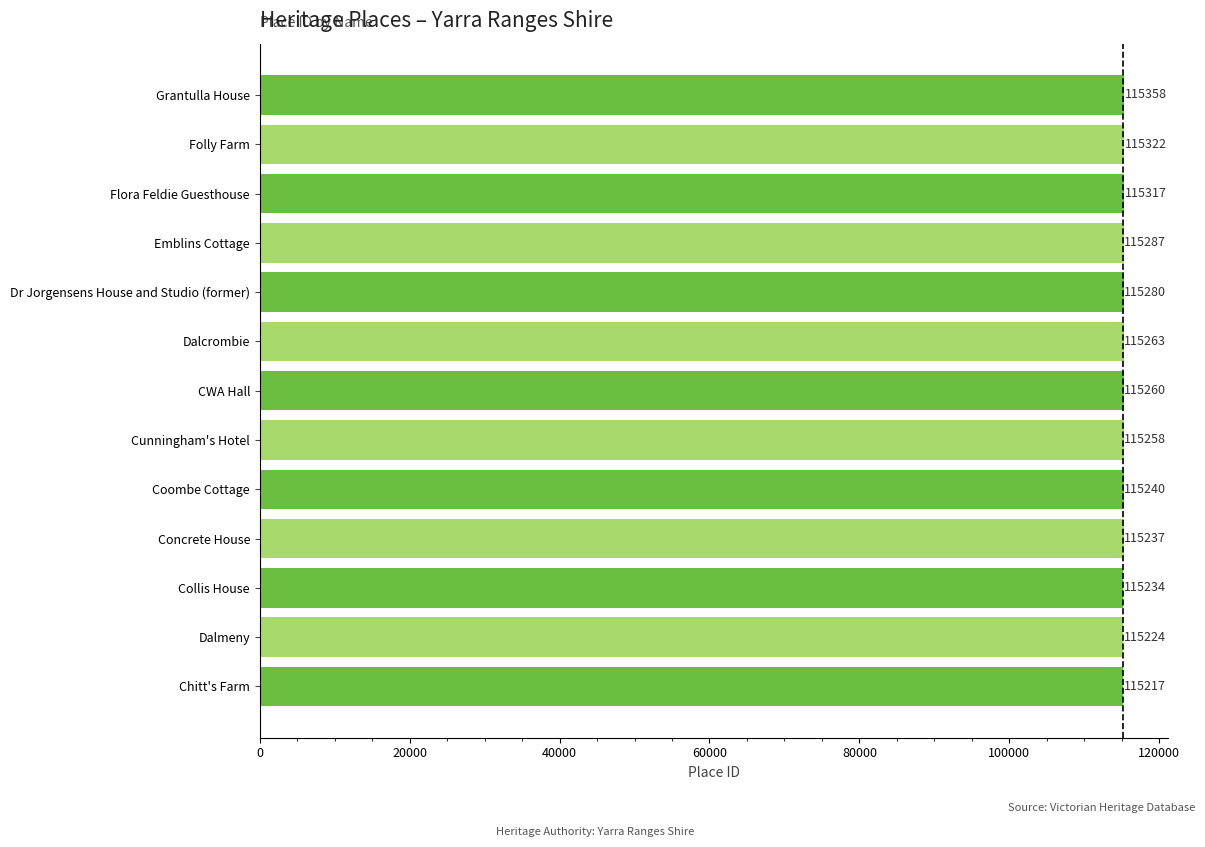

Reading bottom to top, extract all data points from this chart.

Chitt's Farm=115217	Dalmeny=115224	Collis House=115234	Concrete House=115237	Coombe Cottage=115240	Cunningham's Hotel=115258	CWA Hall=115260	Dalcrombie=115263	Dr Jorgensens House and Studio (former)=115280	Emblins Cottage=115287	Flora Feldie Guesthouse=115317	Folly Farm=115322	Grantulla House=115358